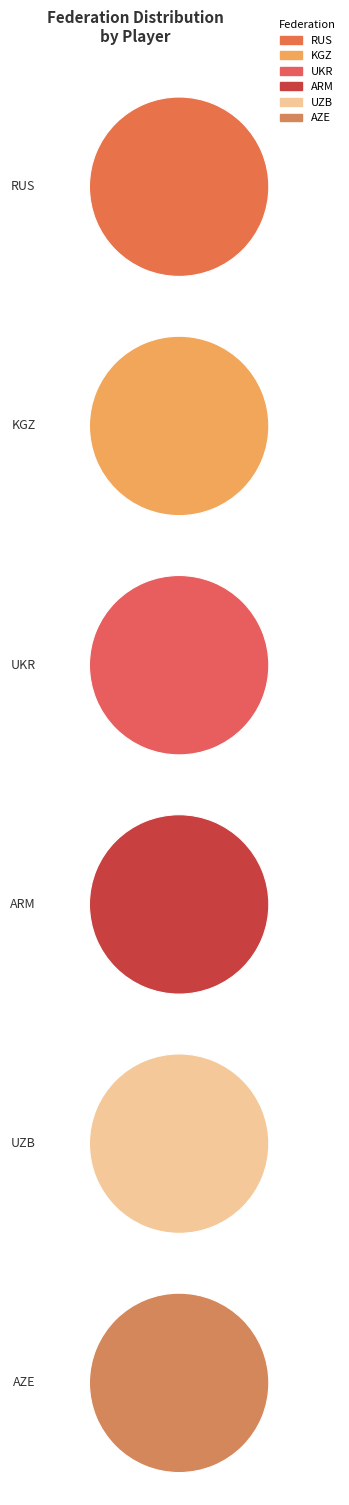

Between UKR and UZB, which is larger?

UZB